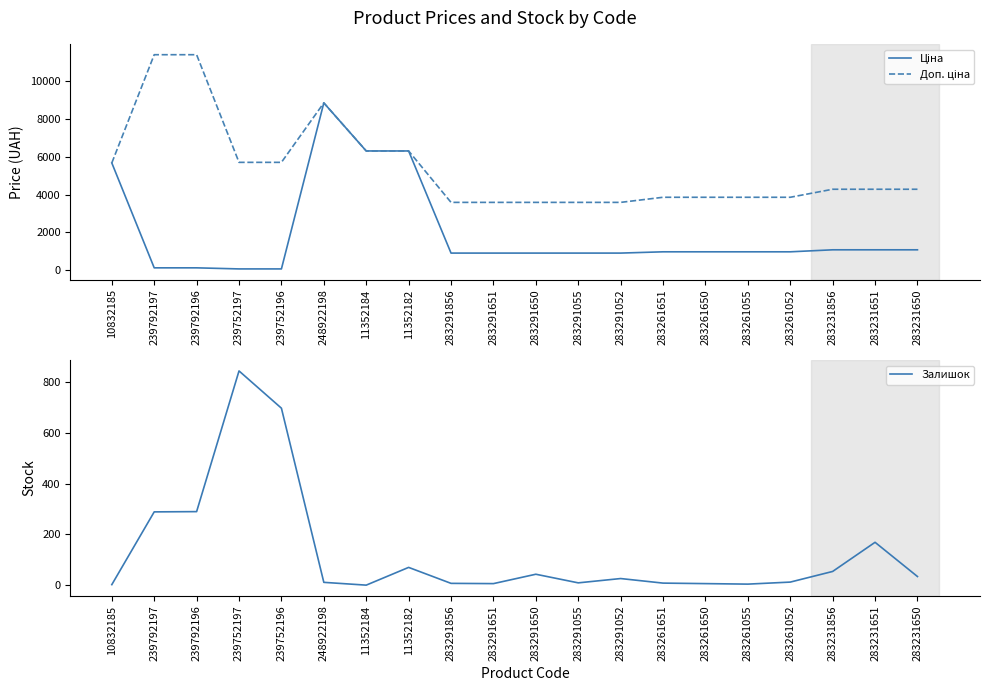

In Доп. ціна, how many points are higher than both neighbors (excluding endpoints)?

1